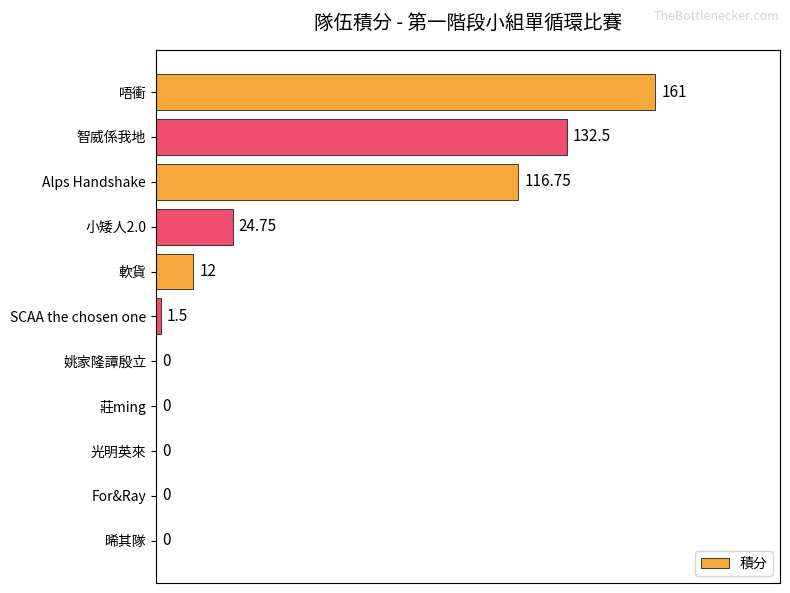

What is the ratio of the value at 唔衝 to the value at 軟貨?

13.4